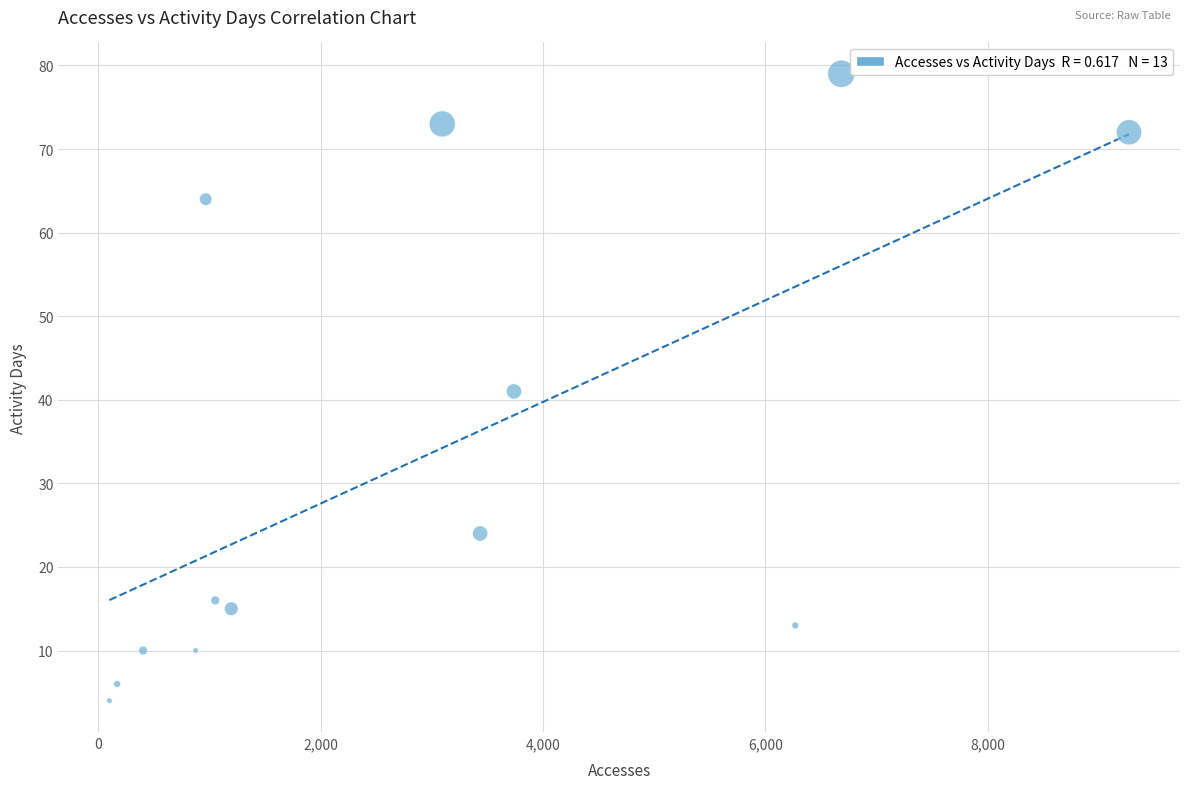

What is the range of Y values (max minus min)?

75